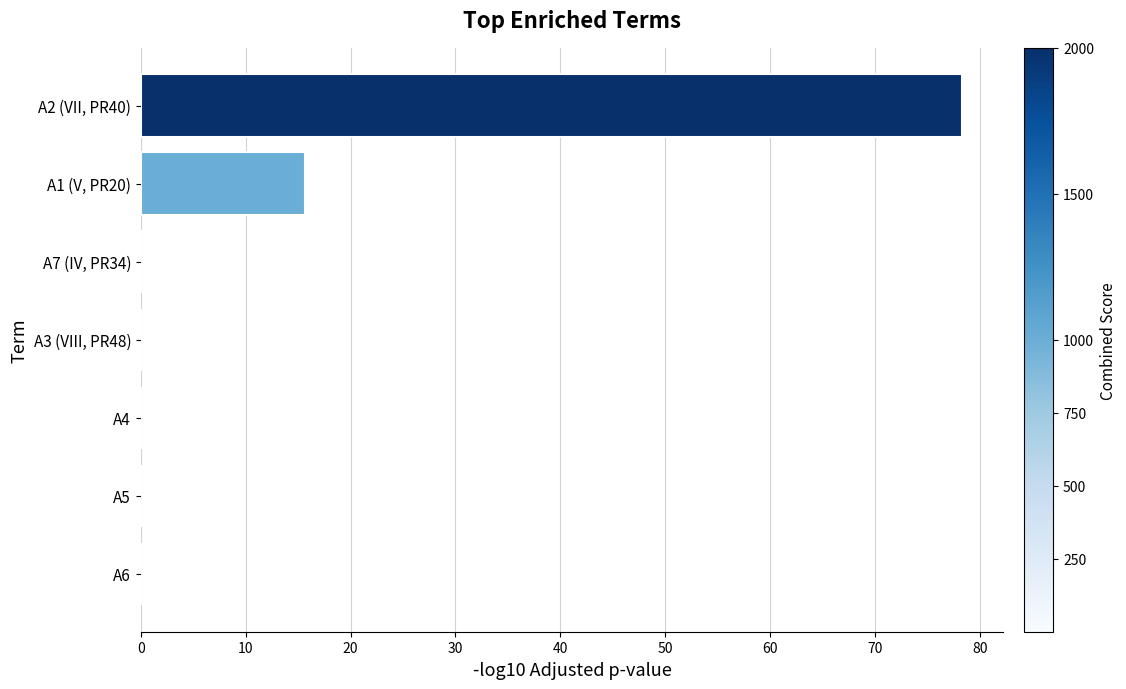

How many series are shown in this chart?

1